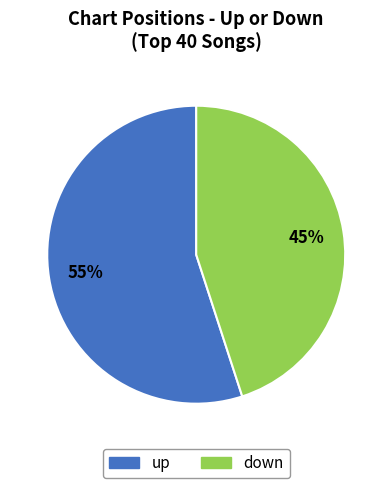

To the nearest percent, what portion does down represent?

45%